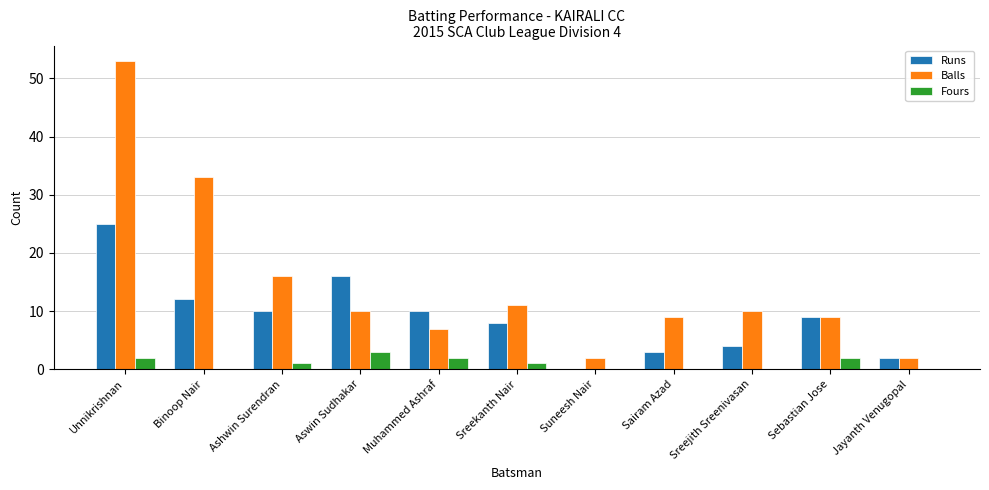

Reading right to left, what are all the values shown in this chart?

Runs: 2	9	4	3	0	8	10	16	10	12	25
Balls: 2	9	10	9	2	11	7	10	16	33	53
Fours: 0	2	0	0	0	1	2	3	1	0	2